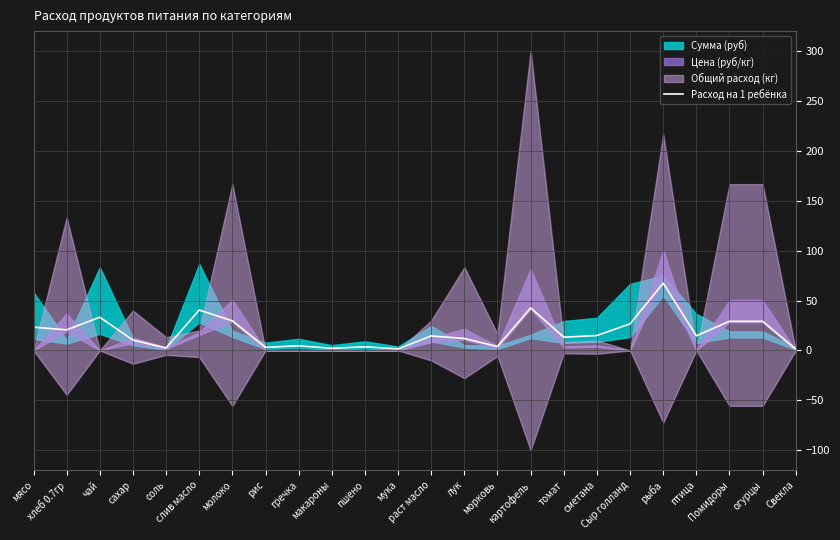

Which label corresponds to the smallest value in the chart?

Свекла